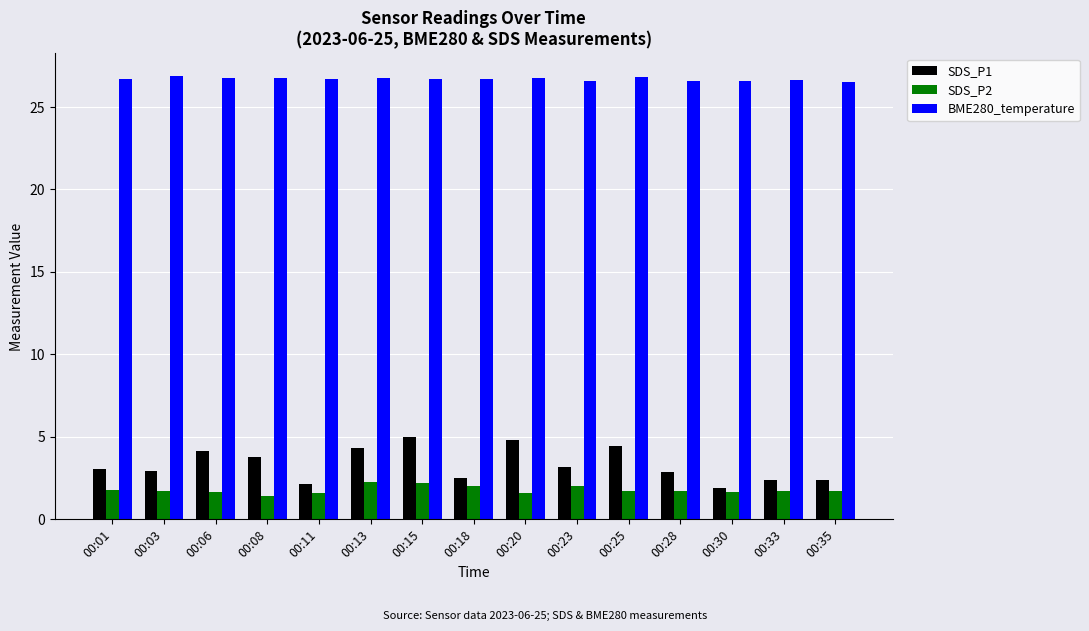

What is the difference between the highest and lowest values at 00:13?

24.5